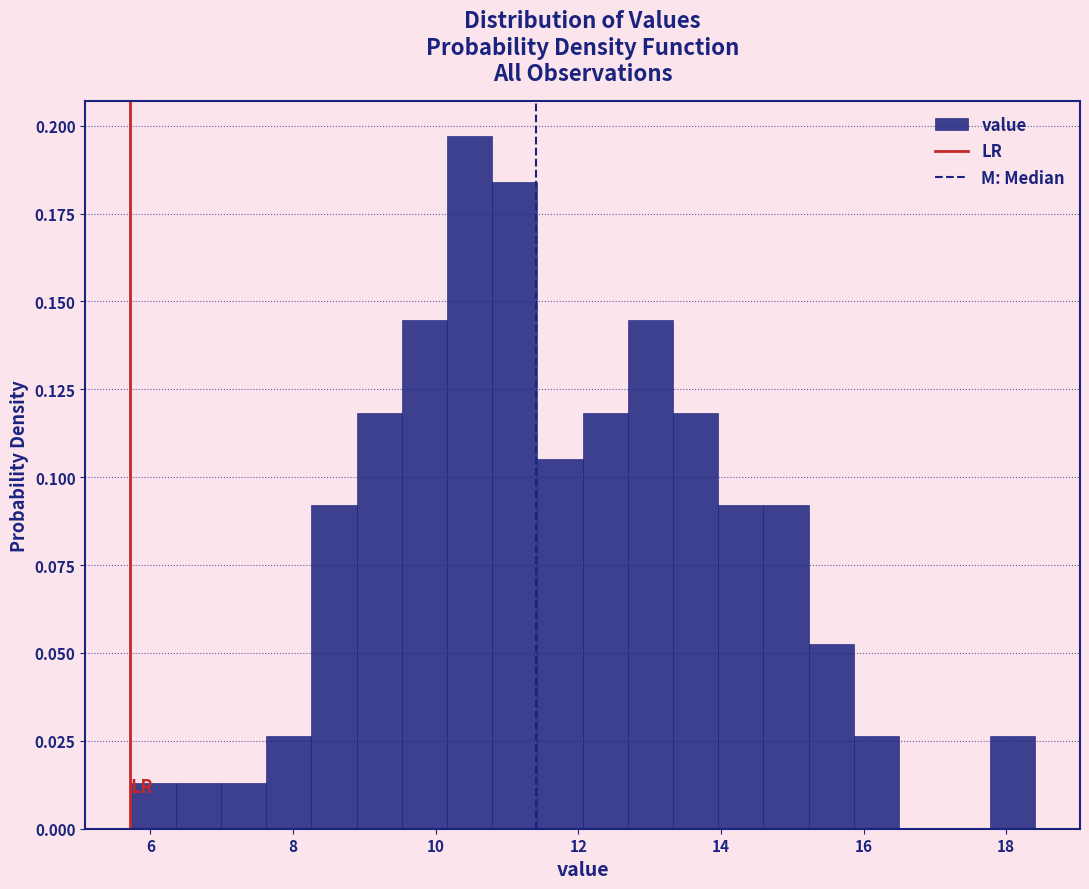

Around what value on the x-axis is the tallest bar? Give the approximate position of its centre, as read against the axis.

10.4